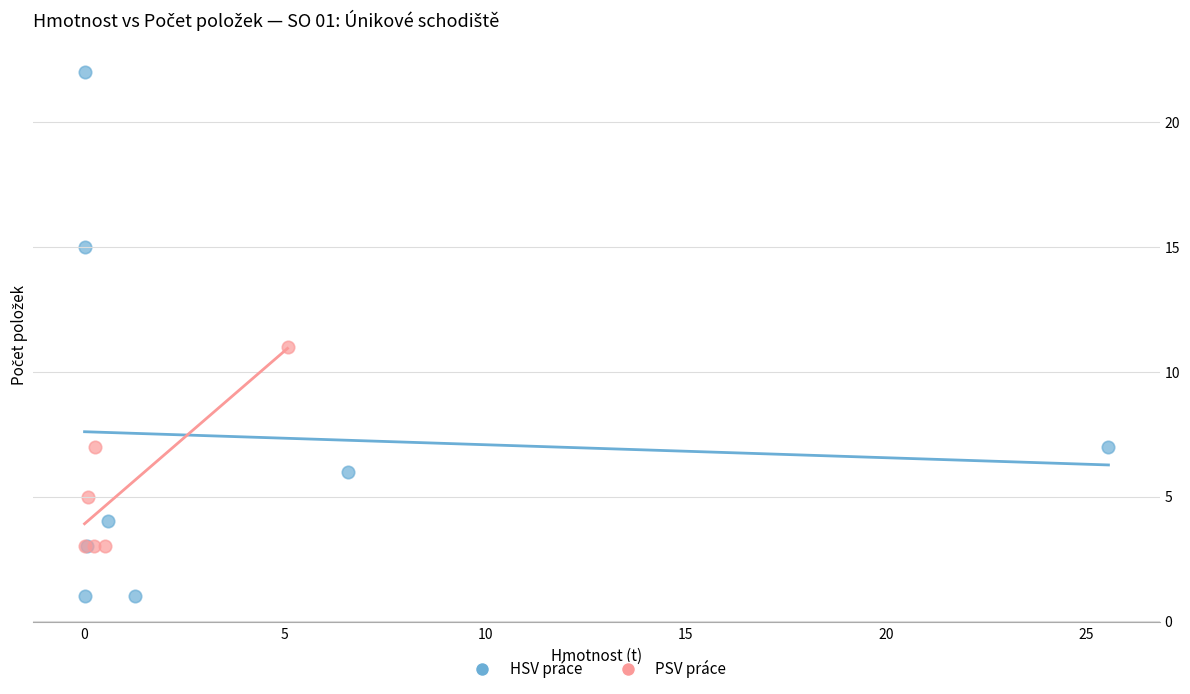

Which series has the largest Y range (max minus min)?

HSV práce